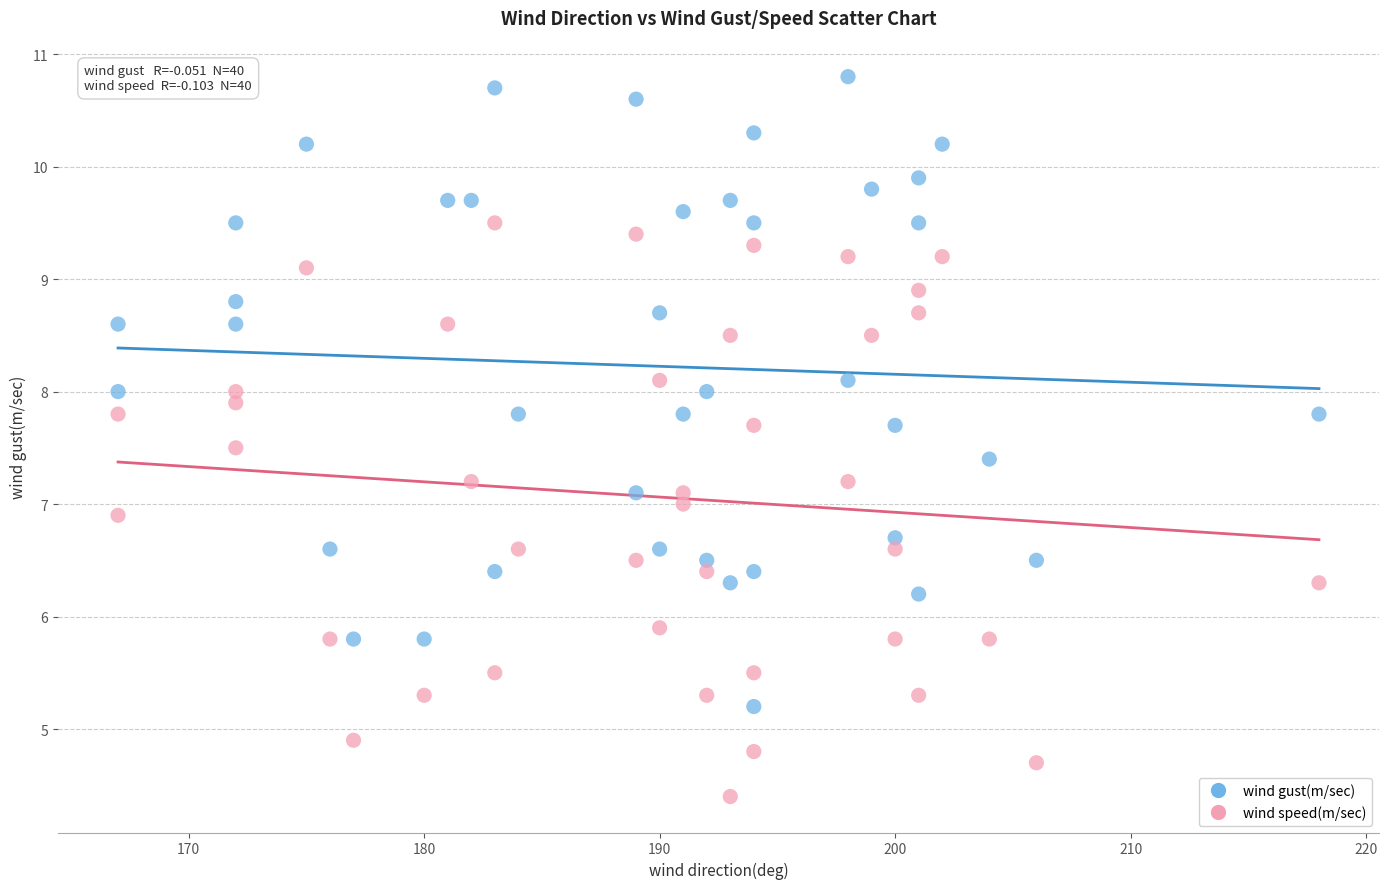

Which series reaches the maximum Y coordinate?

wind gust(m/sec)